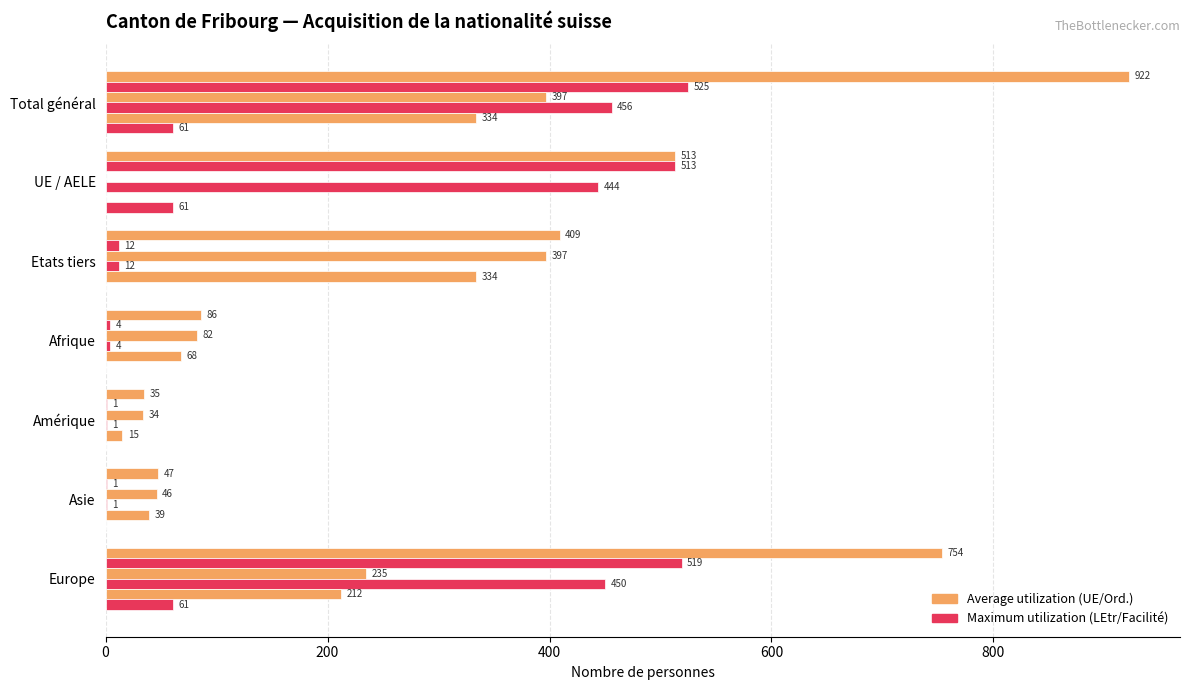

How many distinct data groups are displayed?

6